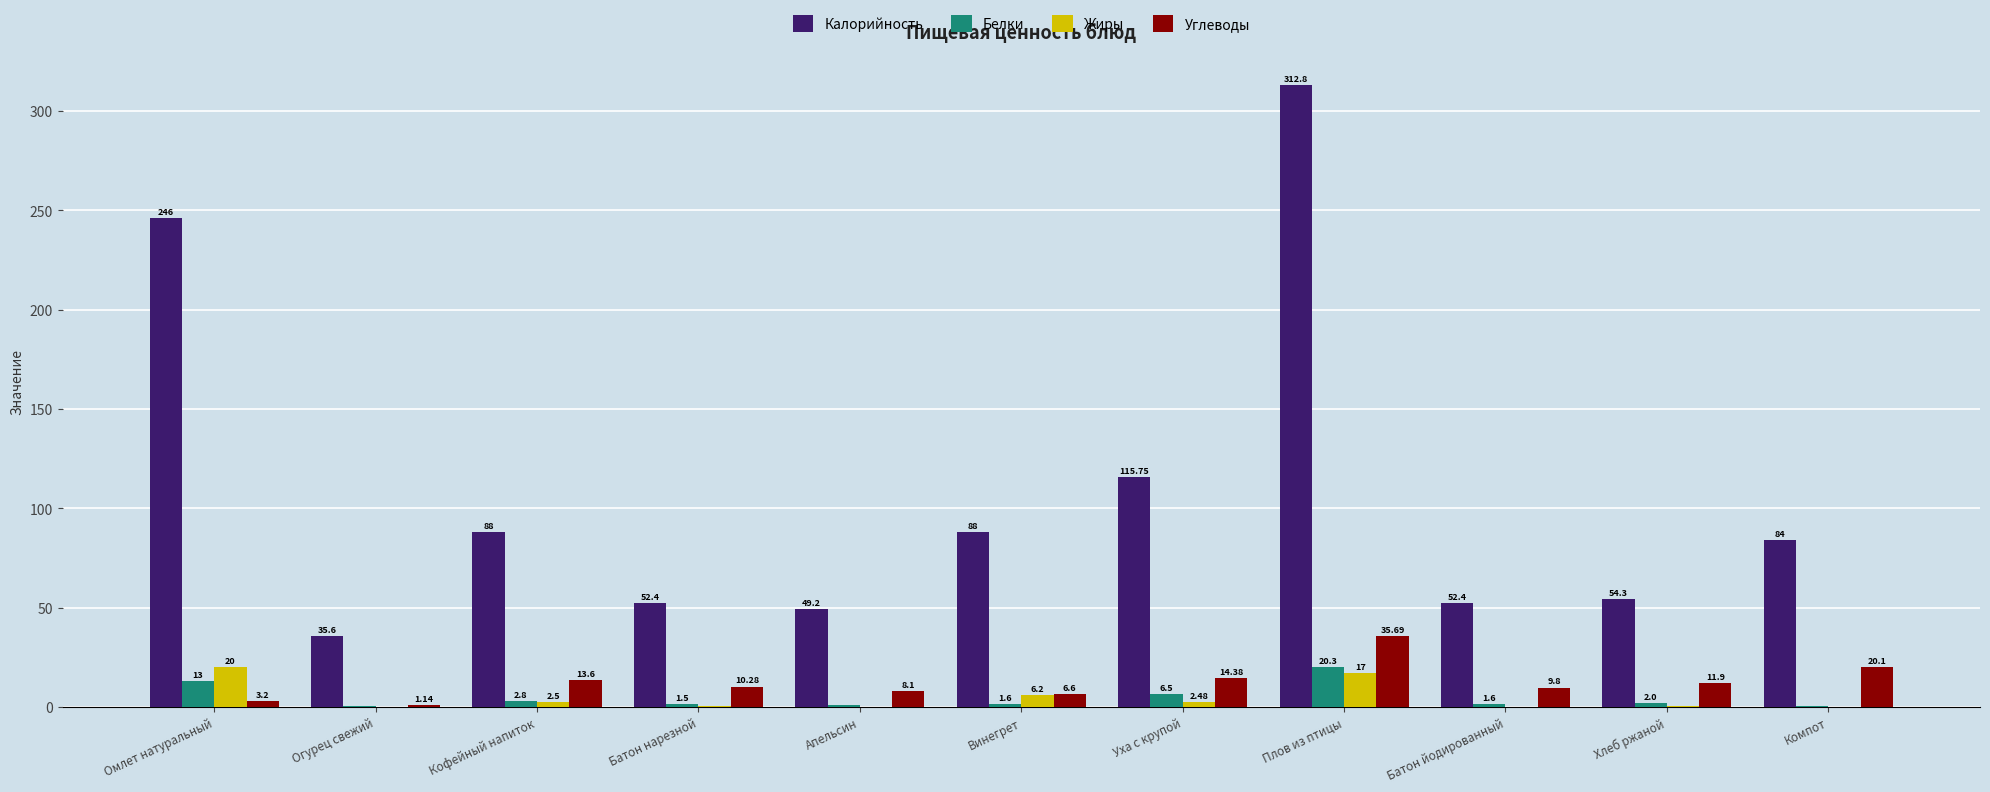

Between Апельсин and Плов из птицы, which series saw the biggest shift?

Калорийность